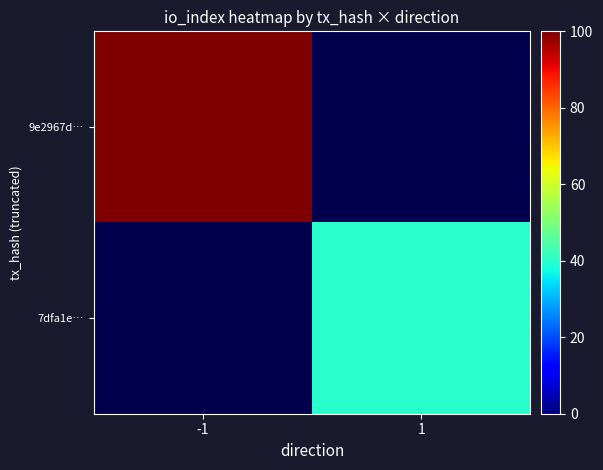

Read the 9e2967d… value at -1.

100.0